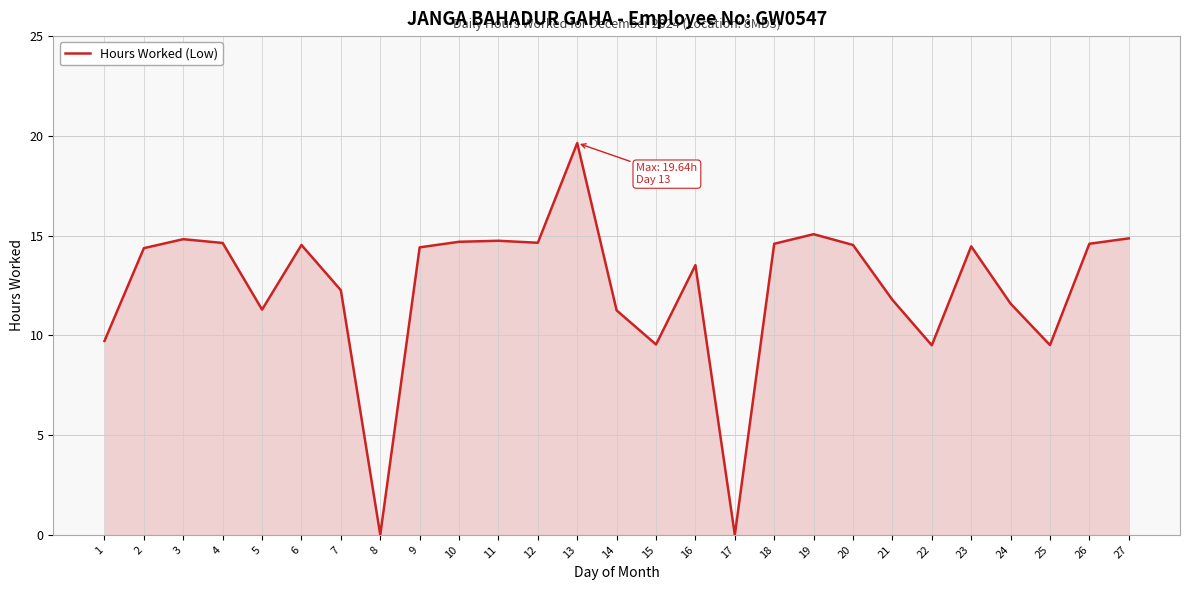

The value at 21 is 17.4. True or false?

False